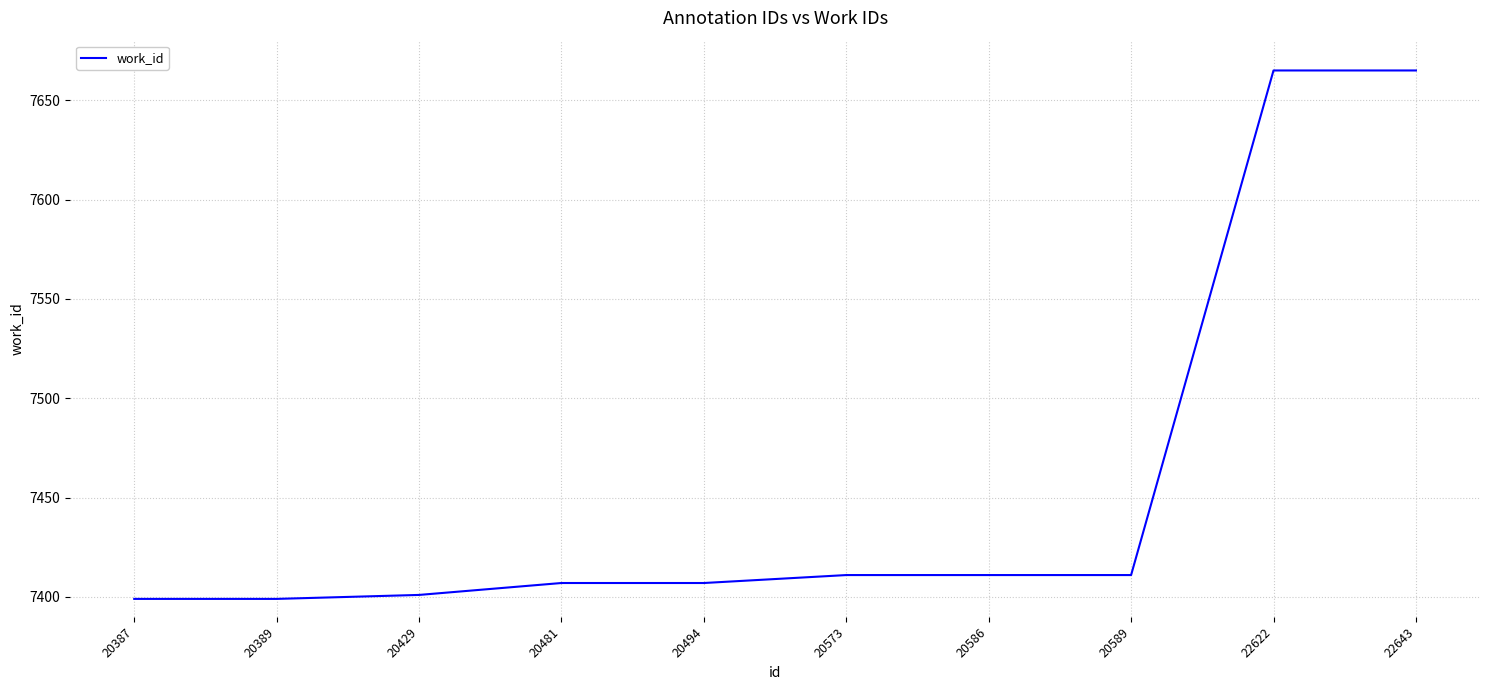

True or false: the data shows 10488 at 20586.

False